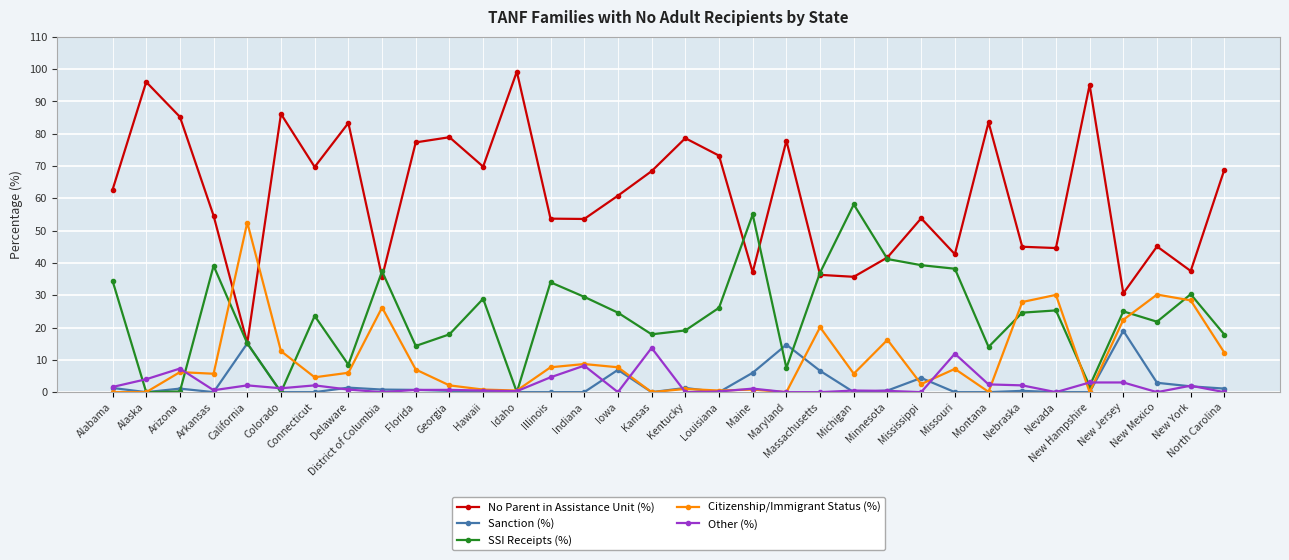

What is the value of the SSI Receipts (%) point at the 17th from the left?

17.9